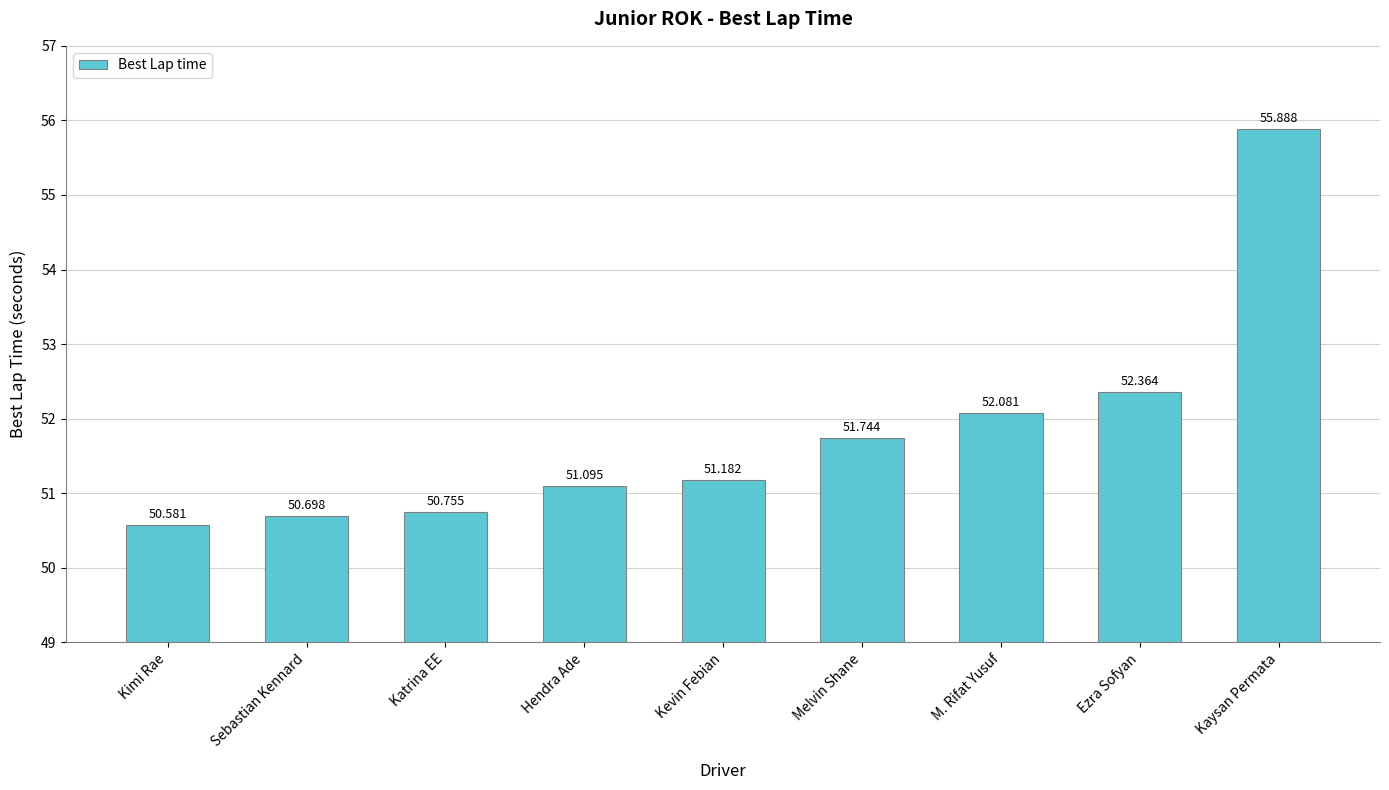

At which category does the chart reach its peak across all series?

Kaysan Permata